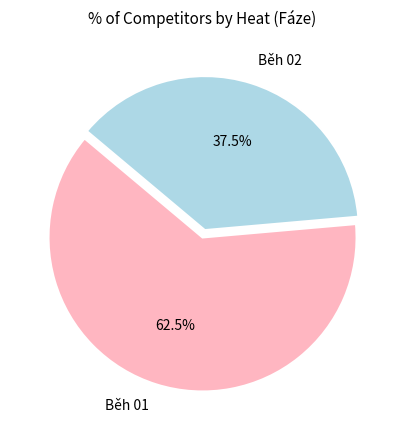

Between Běh 02 and Běh 01, which is larger?

Běh 01